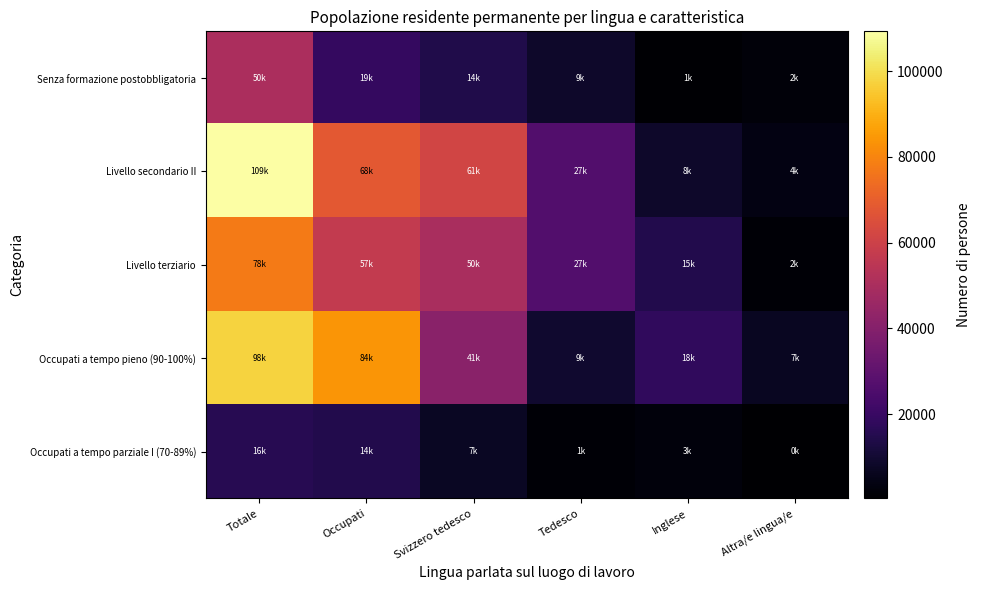

What is the maximum value shown in the chart?

109294.2